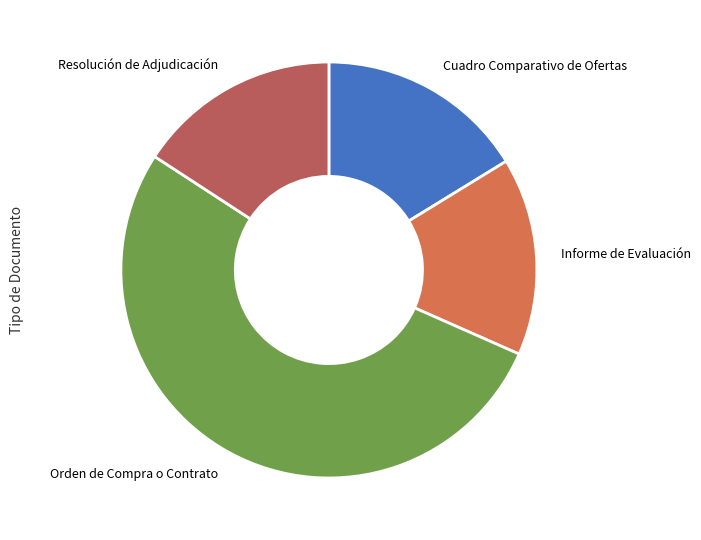

Approximately how many times larger is the value at Resolución de Adjudicación compared to Orden de Compra o Contrato?

0.3